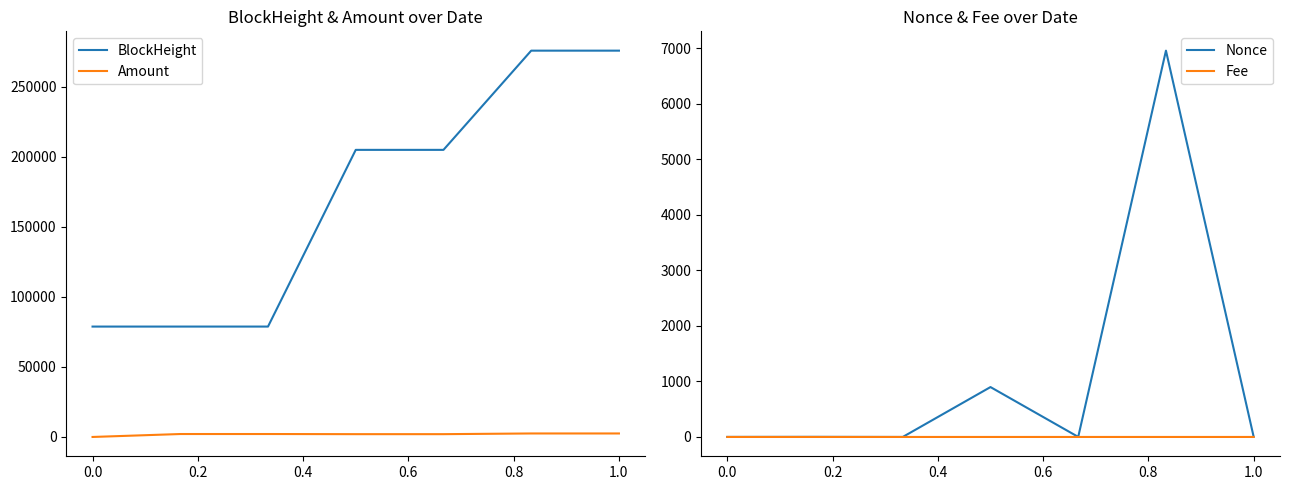

True or false: Amount and BlockHeight cross at least once.

False